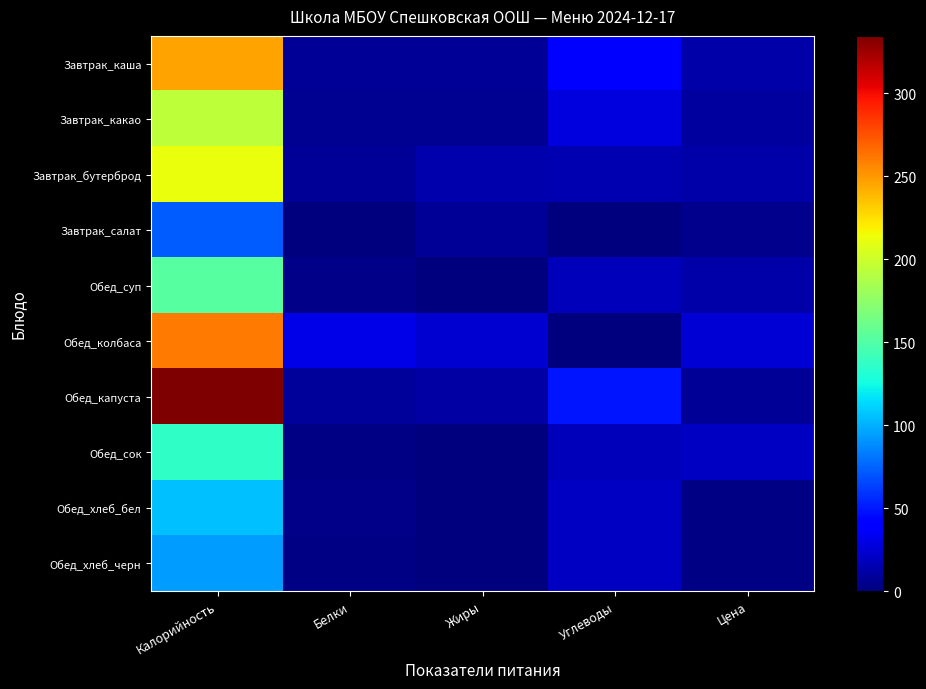

At which category is the sum across all series the highest?

Калорийность